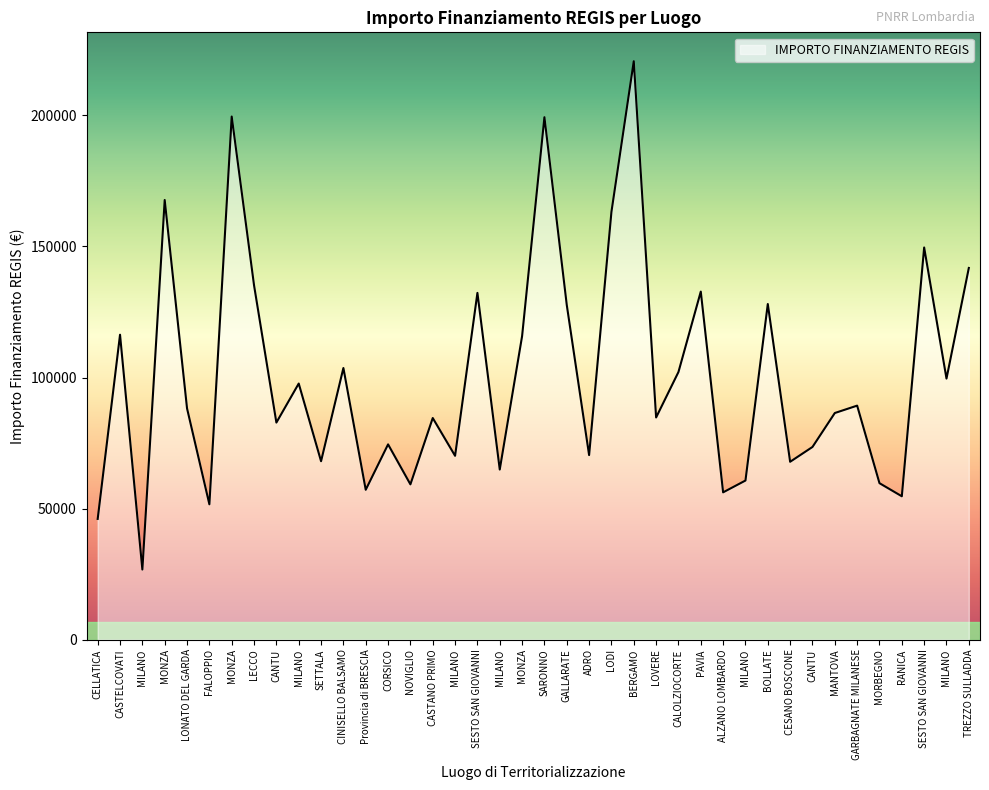

The value at CORSICO is 74486.0. True or false?

True